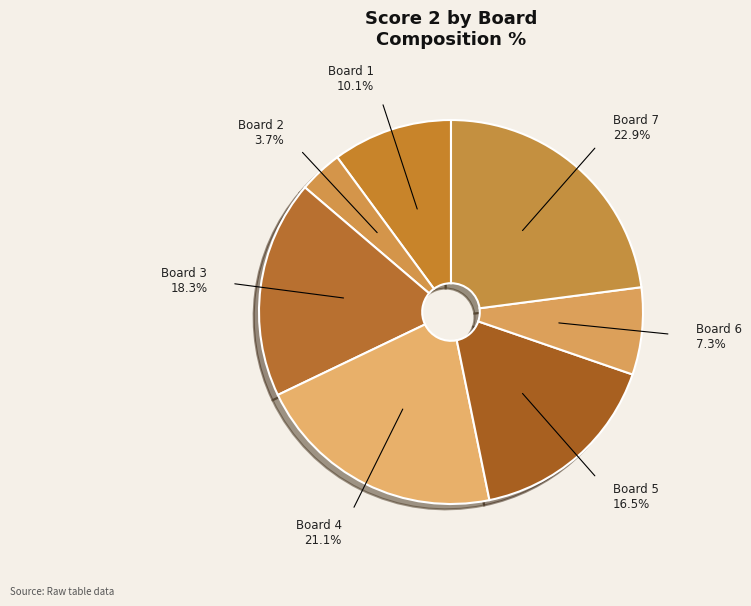

How many slices are in this pie chart?

7